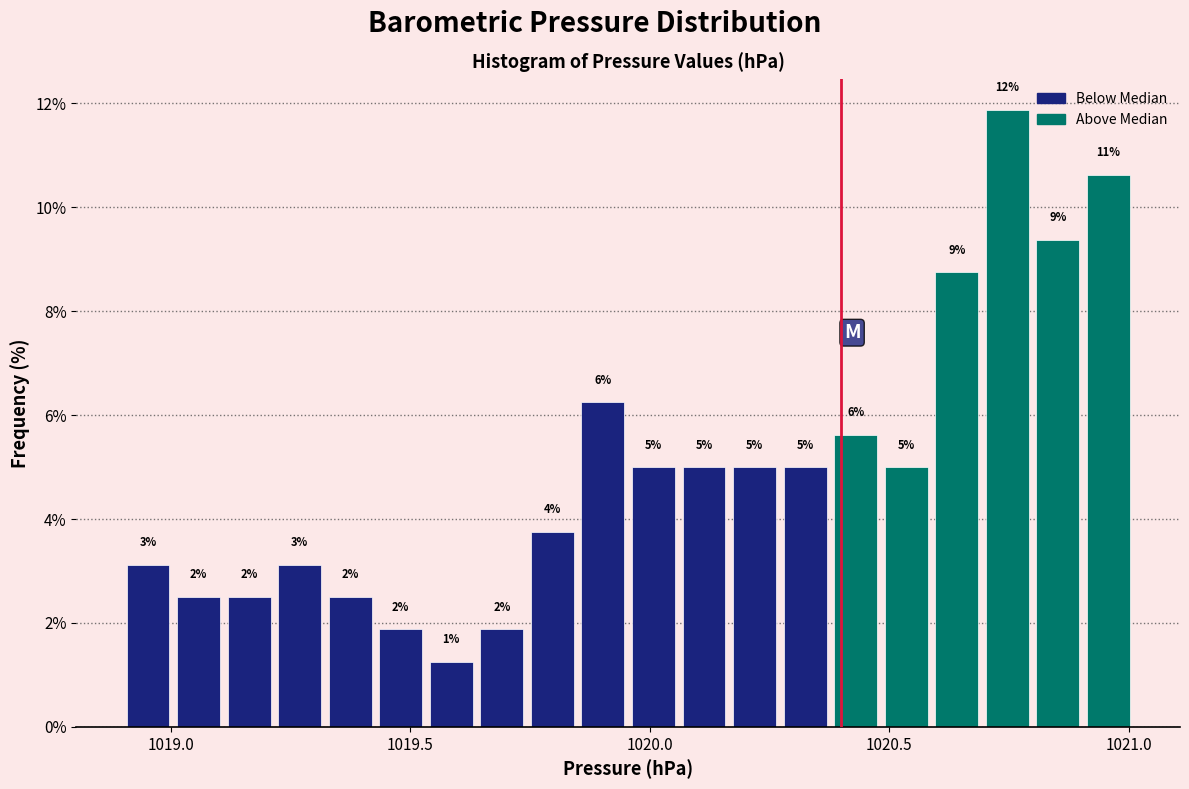

Around what value on the x-axis is the tallest bar? Give the approximate position of its centre, as read against the axis.

1020.75